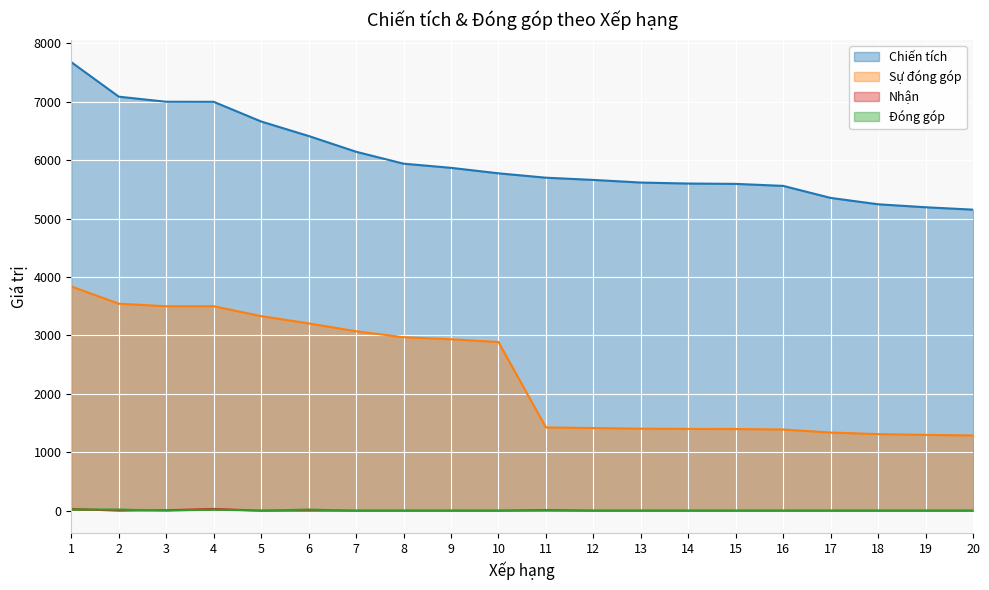

True or false: Chiến tích and Nhận cross at least once.

False